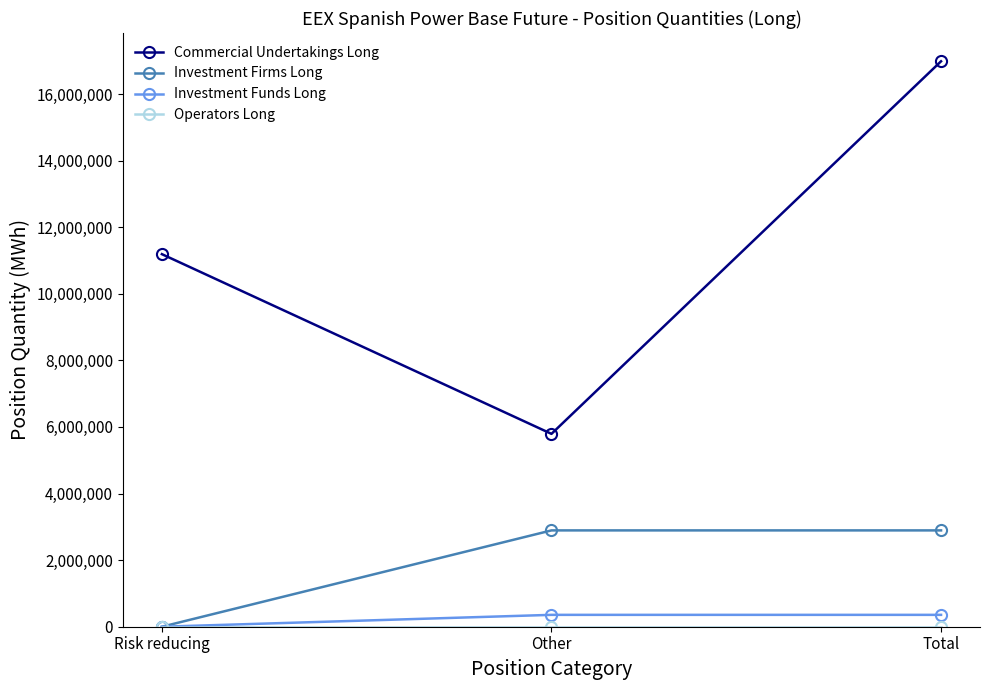

What is the sum of the Investment Funds Long values at Other and Total?

713400